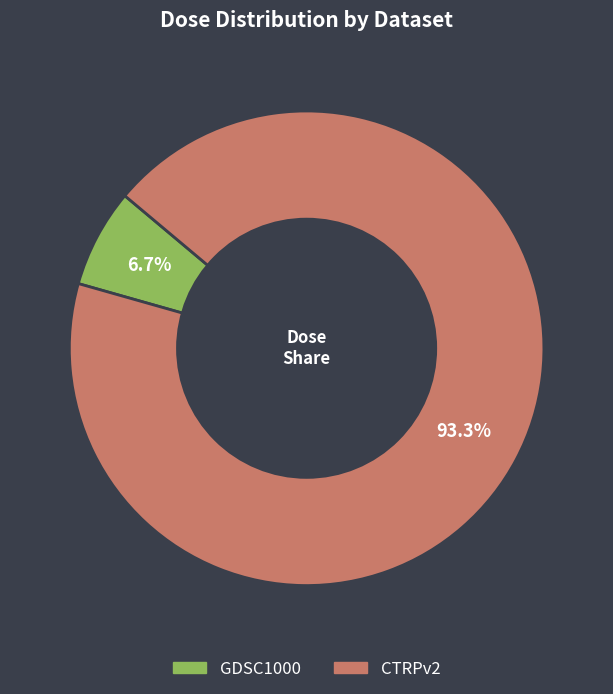

To the nearest percent, what is the average slice percentage?

50%